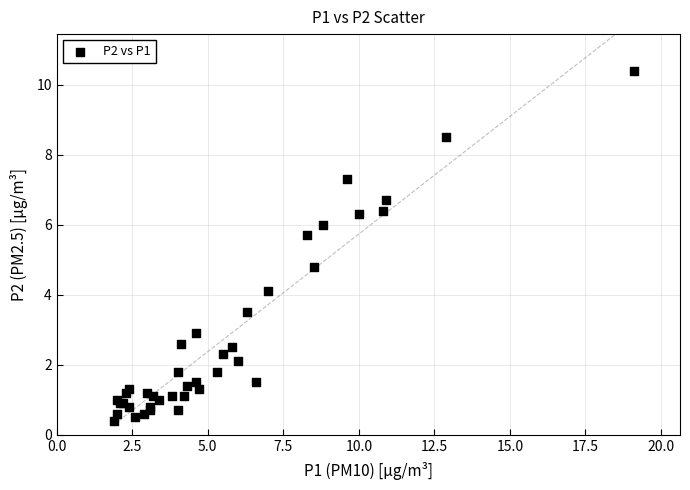

What Y value in the scatter plot is closest to 5?

4.8